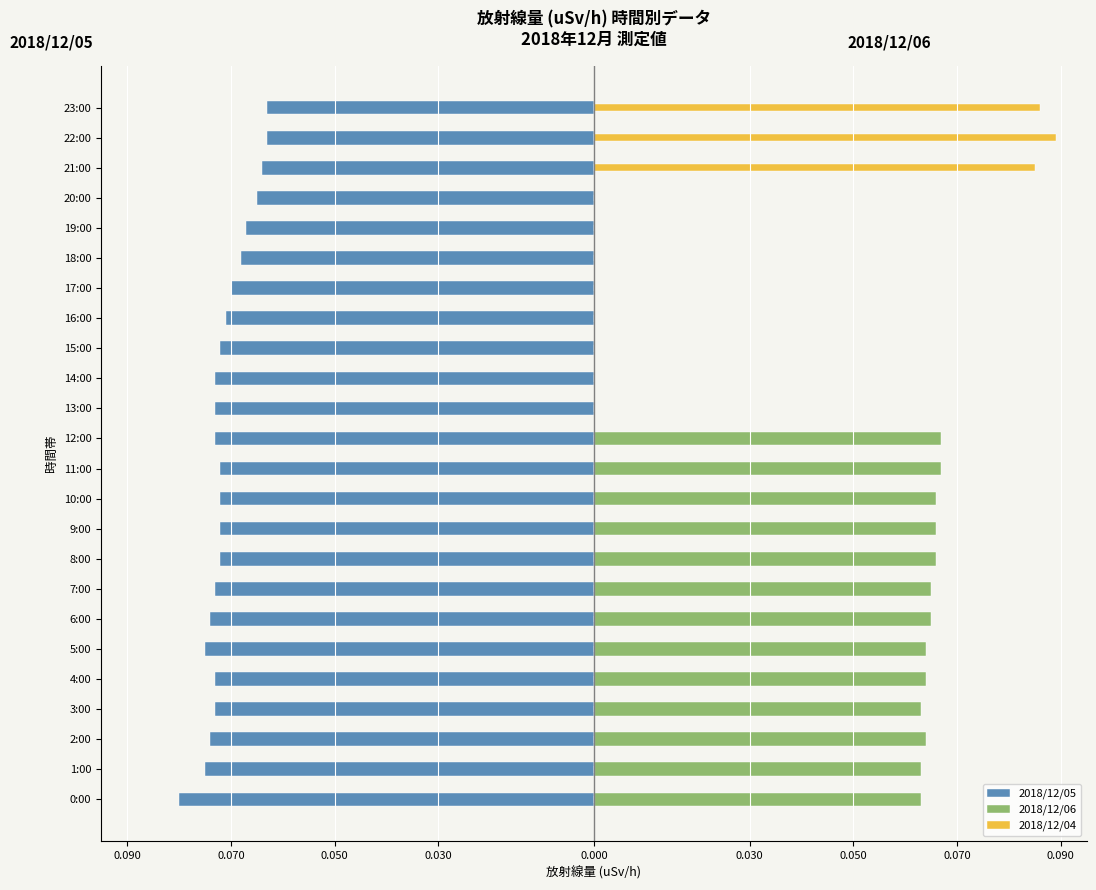

Reading left to right, transcribe all the data shown in this chart.

2018/12/05: -0.1	-0.1	-0.1	-0.1	-0.1	-0.1	-0.1	-0.1	-0.1	-0.1	-0.1	-0.1	-0.1	-0.1	-0.1	-0.1	-0.1	-0.1	-0.1	-0.1	-0.1	-0.1	-0.1	-0.1
2018/12/06: 0.1	0.1	0.1	0.1	0.1	0.1	0.1	0.1	0.1	0.1	0.1	0.1	0.1	0.0	0.0	0.0	0.0	0.0	0.0	0.0	0.0	0.0	0.0	0.0
2018/12/04: 0.0	0.0	0.0	0.0	0.0	0.0	0.0	0.0	0.0	0.0	0.0	0.0	0.0	0.0	0.0	0.0	0.0	0.0	0.0	0.0	0.0	0.1	0.1	0.1